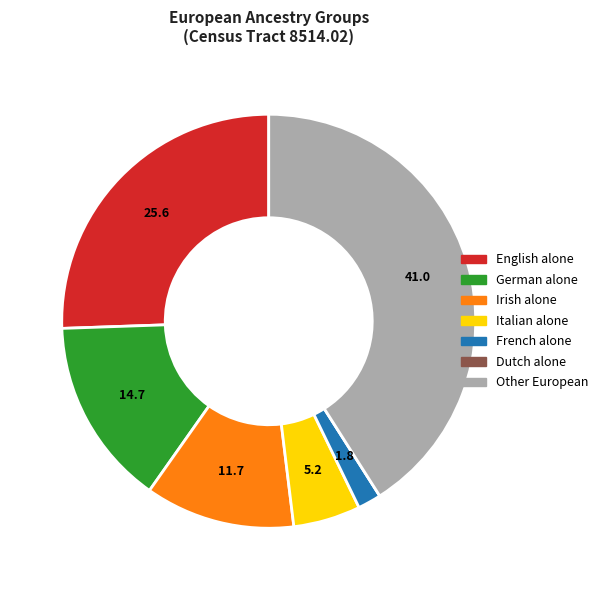

Is the sum of English alone and German alone greater than half?

No